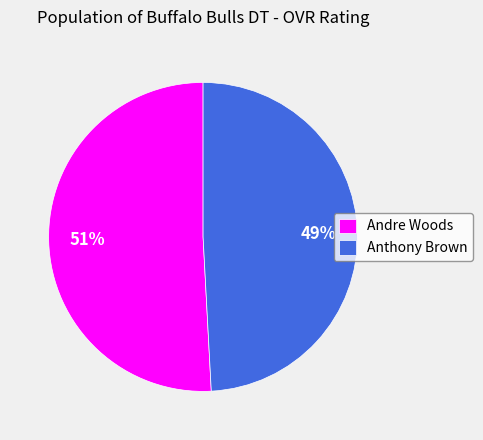

Count the number of slices in the pie.

2